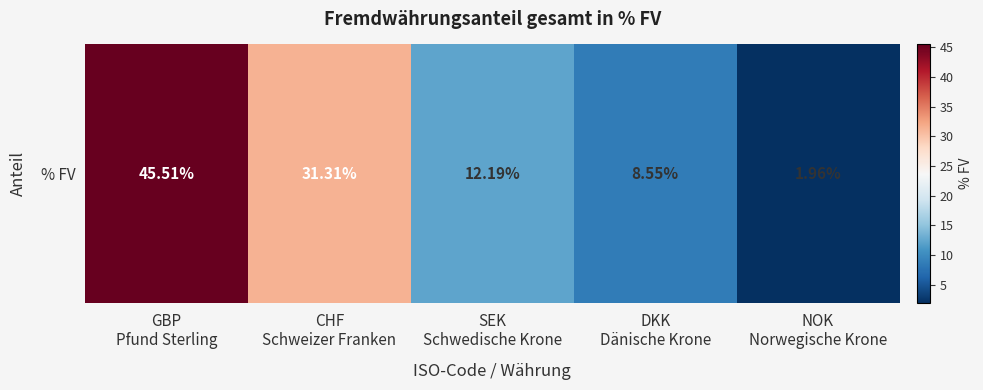

What is the difference between the maximum and second lowest values?

37.0